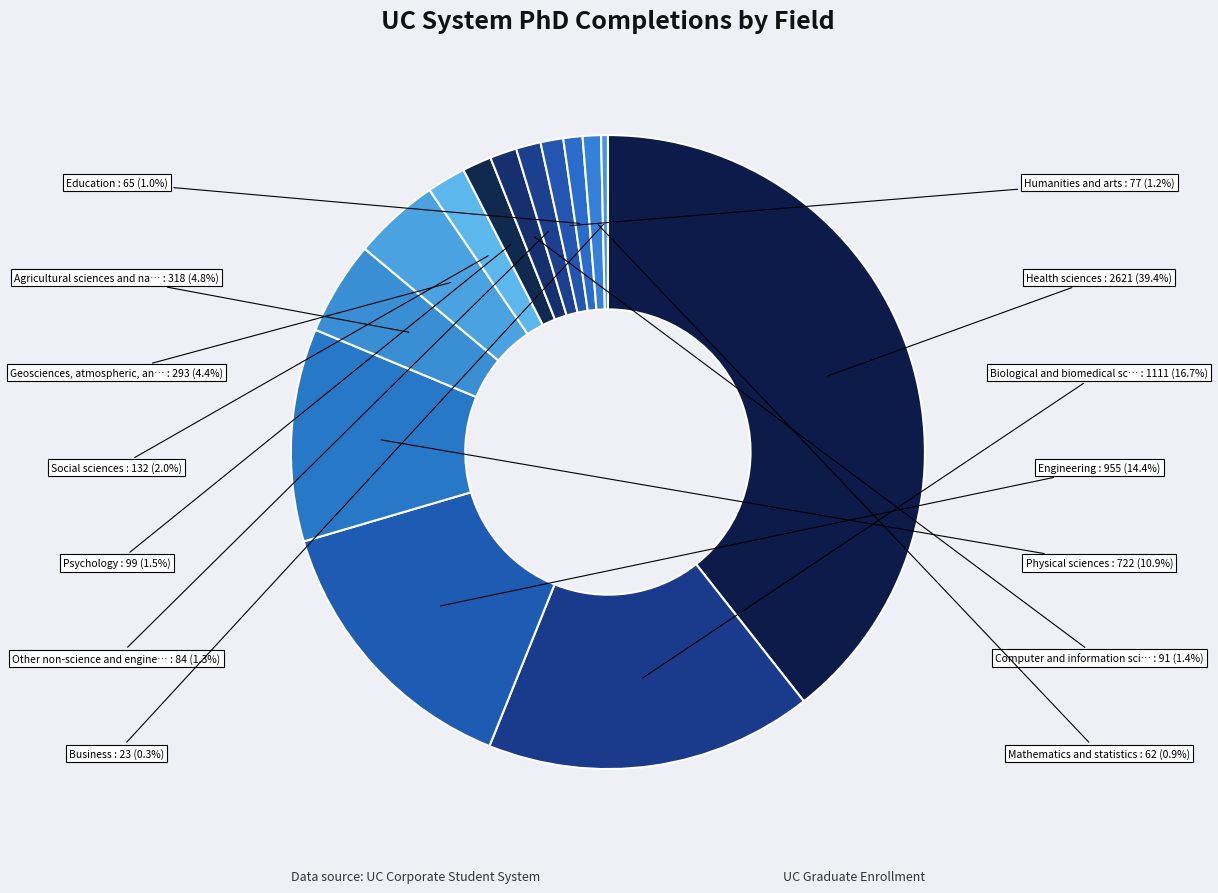

How many segments does this pie chart have?

14